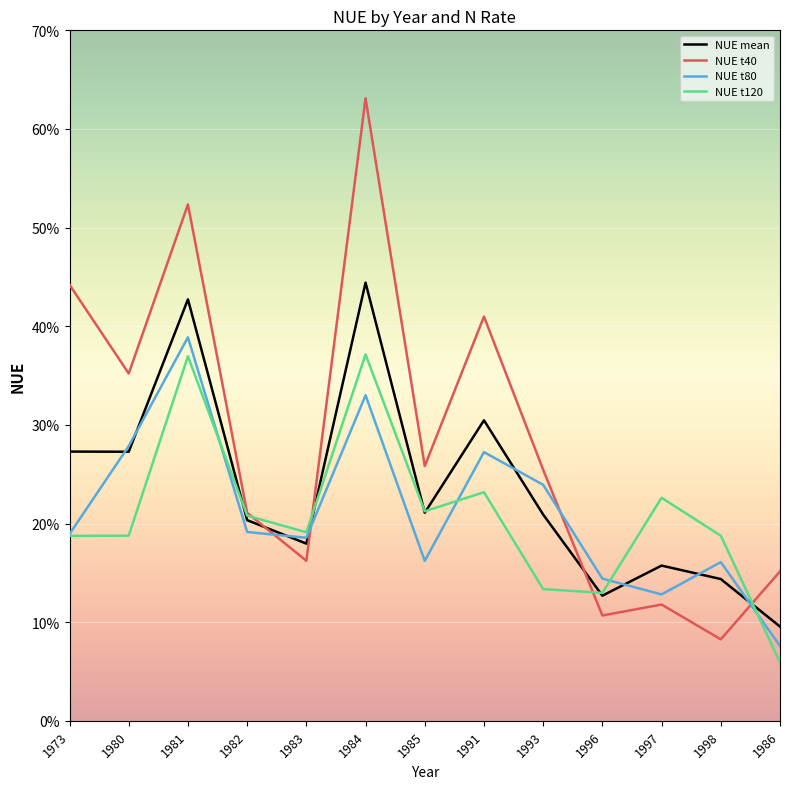

What is the label of the 11th point from the right?

1981